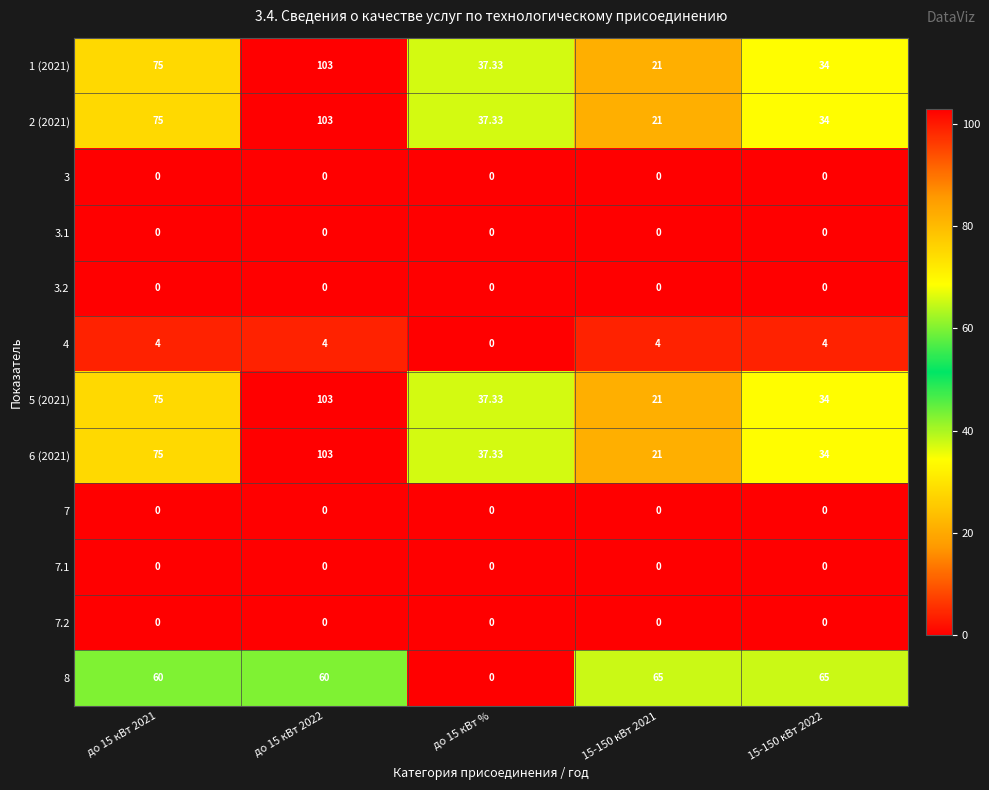

Is the value of 8 at 15-150 кВт 2022 greater than the value of 3 at до 15 кВт 2021?

Yes